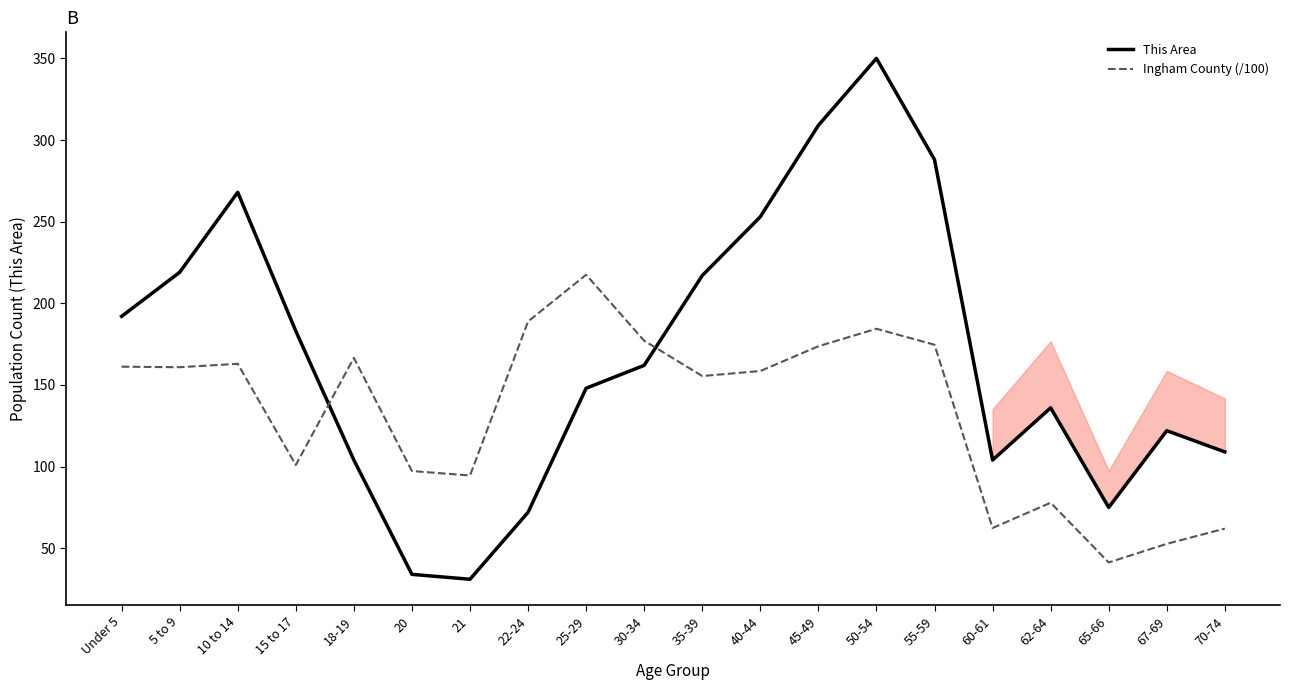

What is the label of the 16th point from the left?

60-61